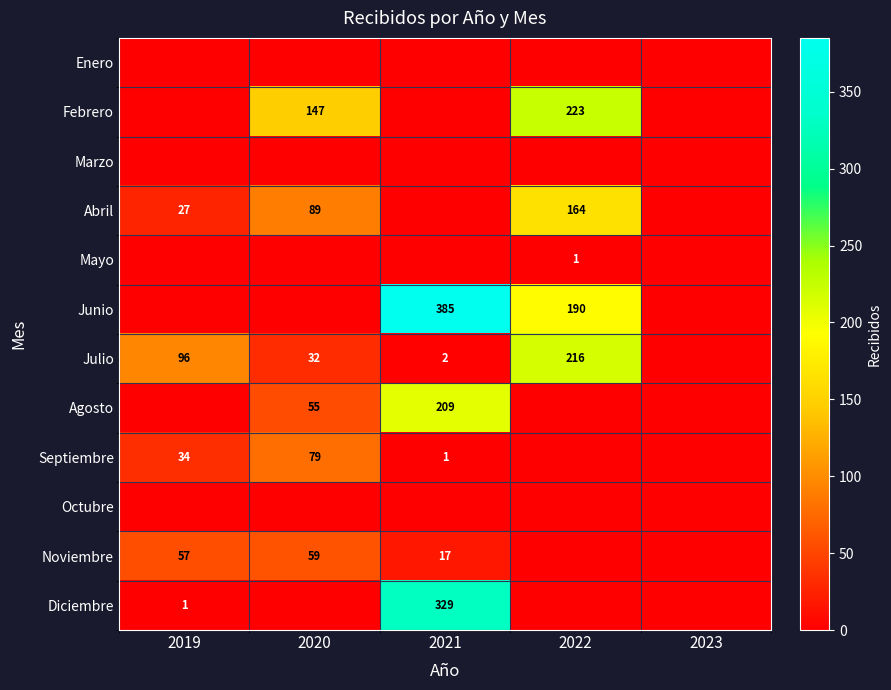

Count the number of data series in this chart.

12